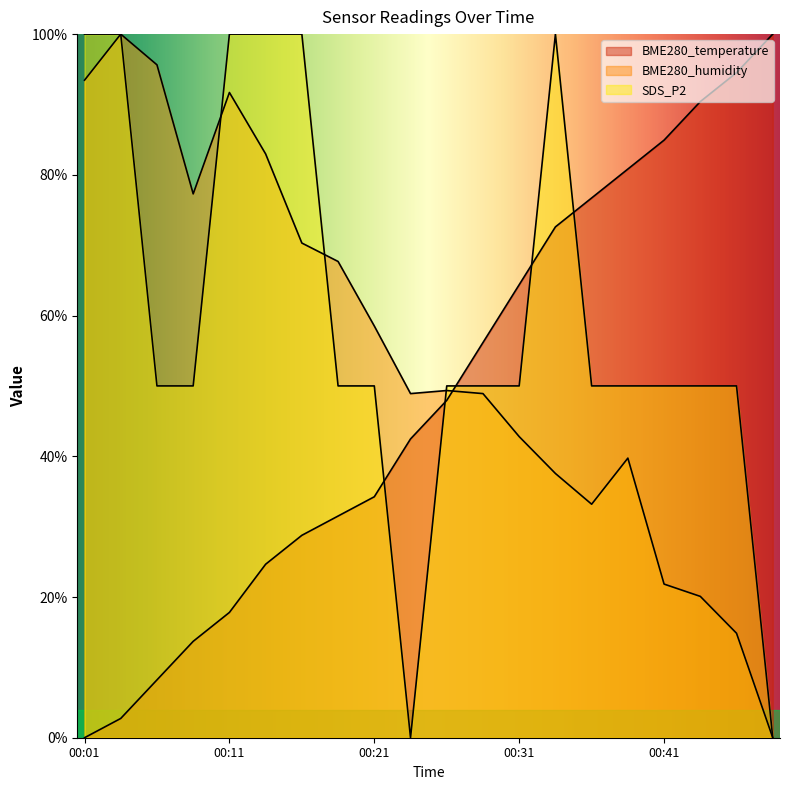

How many times do BME280_humidity and SDS_P2 cross each other?

3